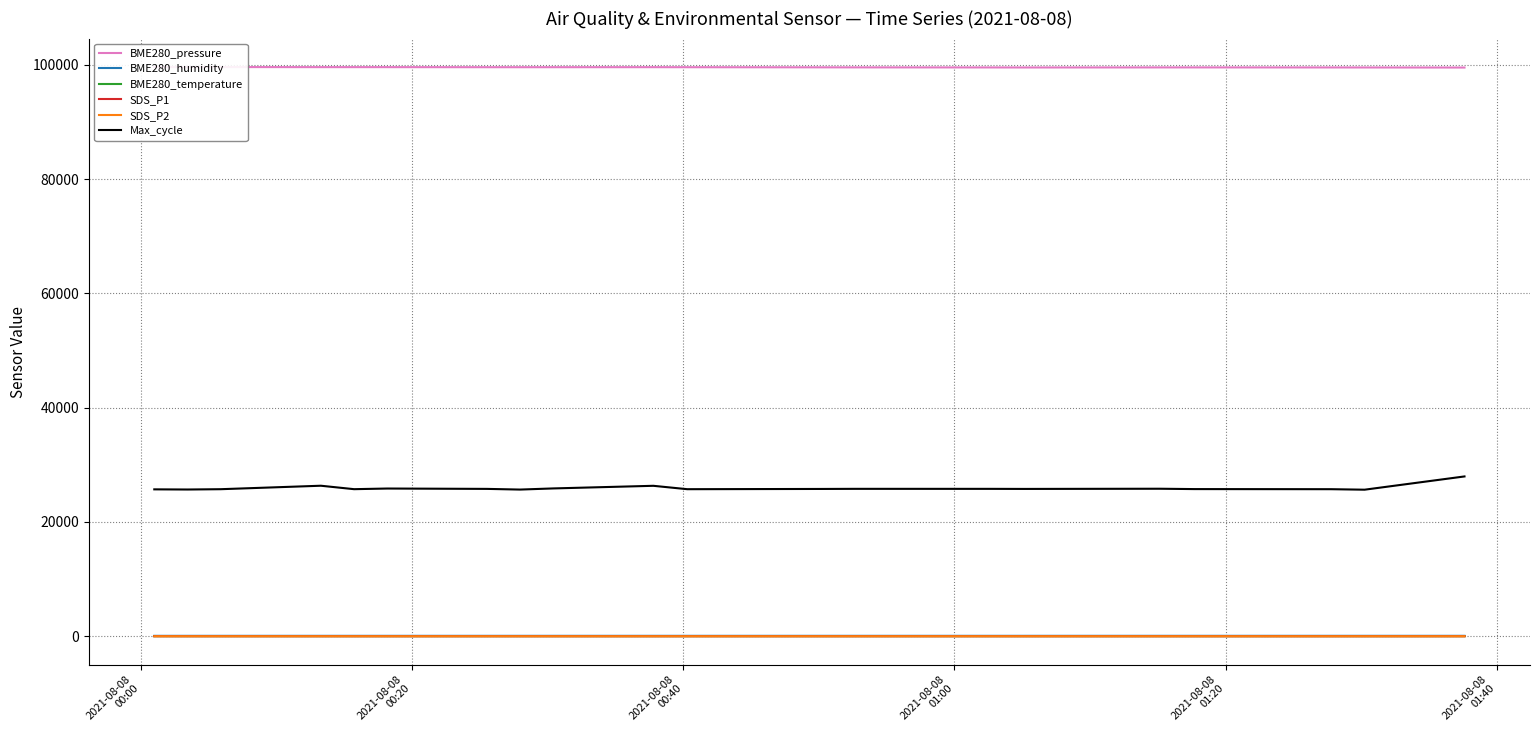

What is the minimum value for Max_cycle?

25647.0